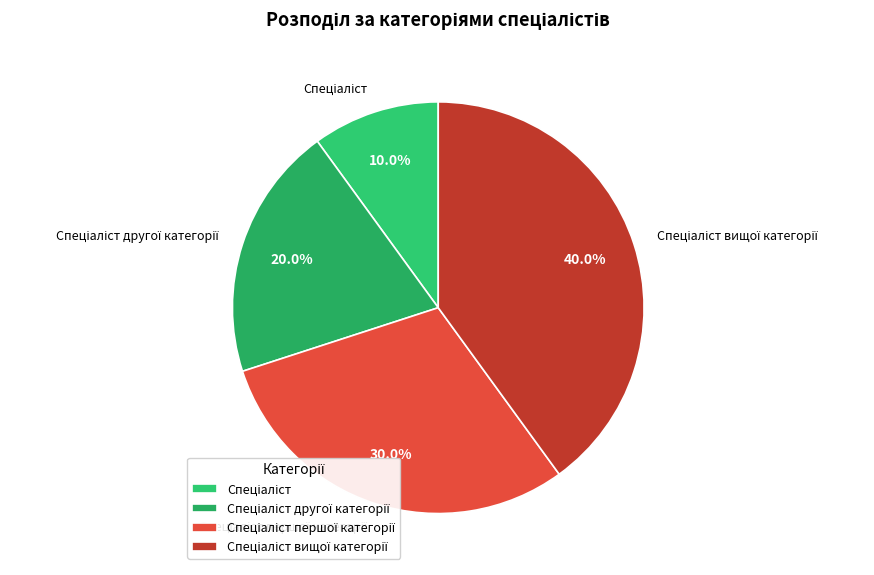

Is there a majority slice in this chart?

No